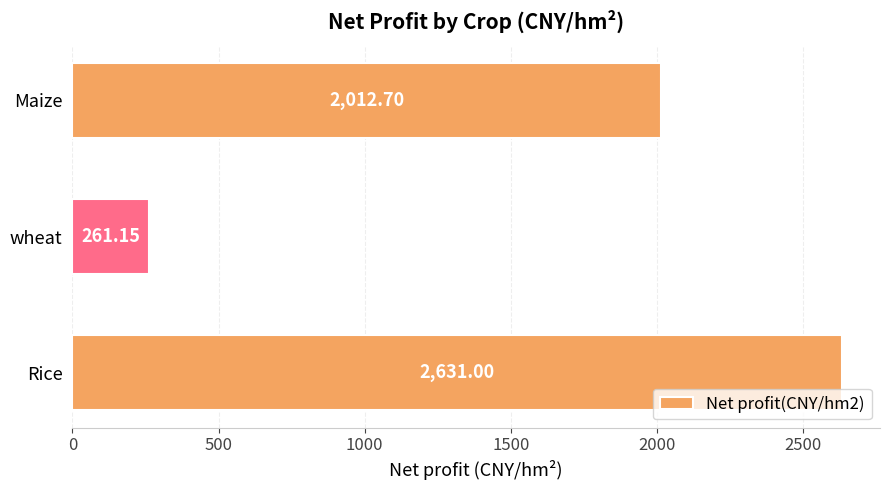

How many data points are less than 2012?

1